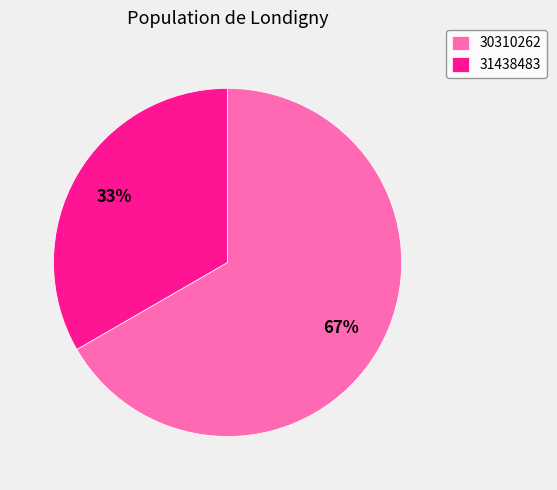

Does 30310262 represent more than half of the total?

Yes